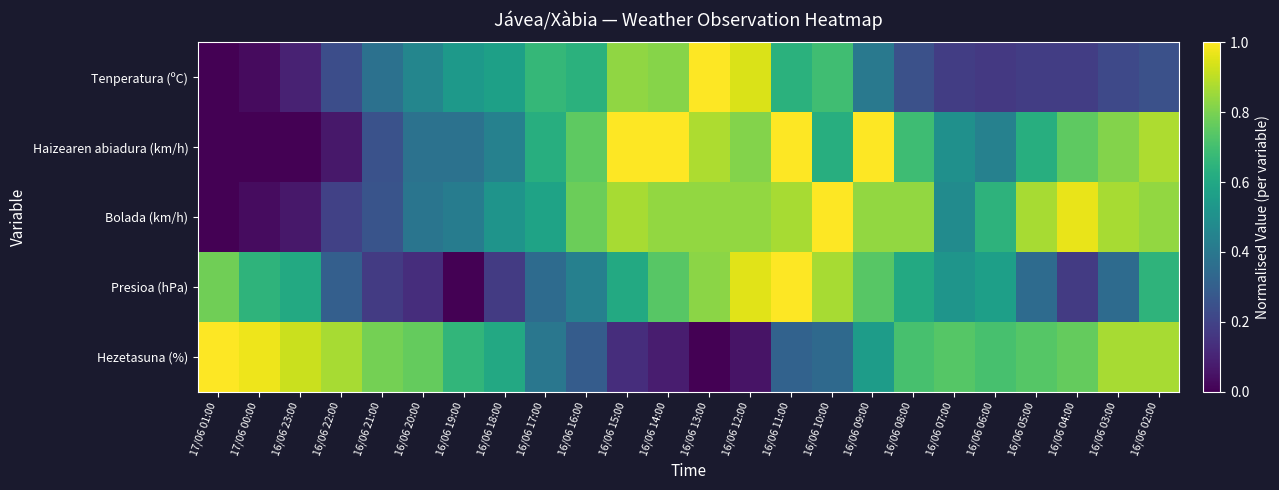

Rank the series by their maximum value, from highest to lowest.

Tenperatura (ºC), Haizearen abiadura (km/h), Bolada (km/h), Presioa (hPa), Hezetasuna (%)